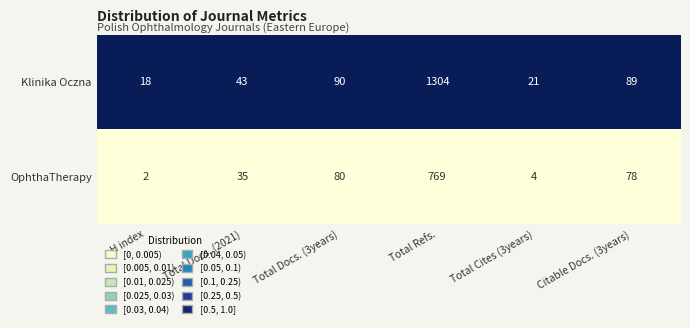

What is the total value across all series at Total Docs. (2021)?

78